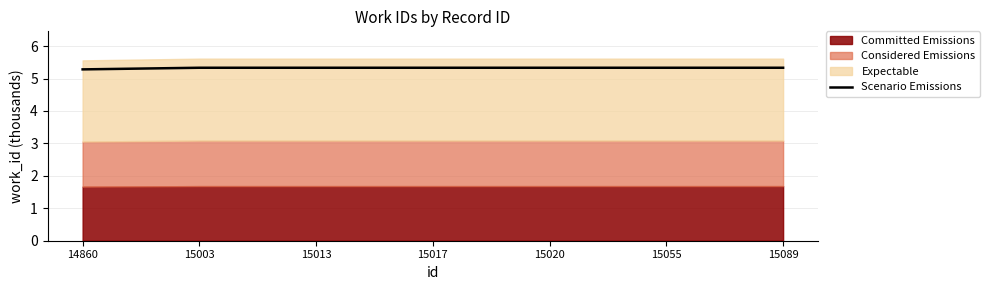

The Scenario Emissions series shows 5.3 at 15089. True or false?

True